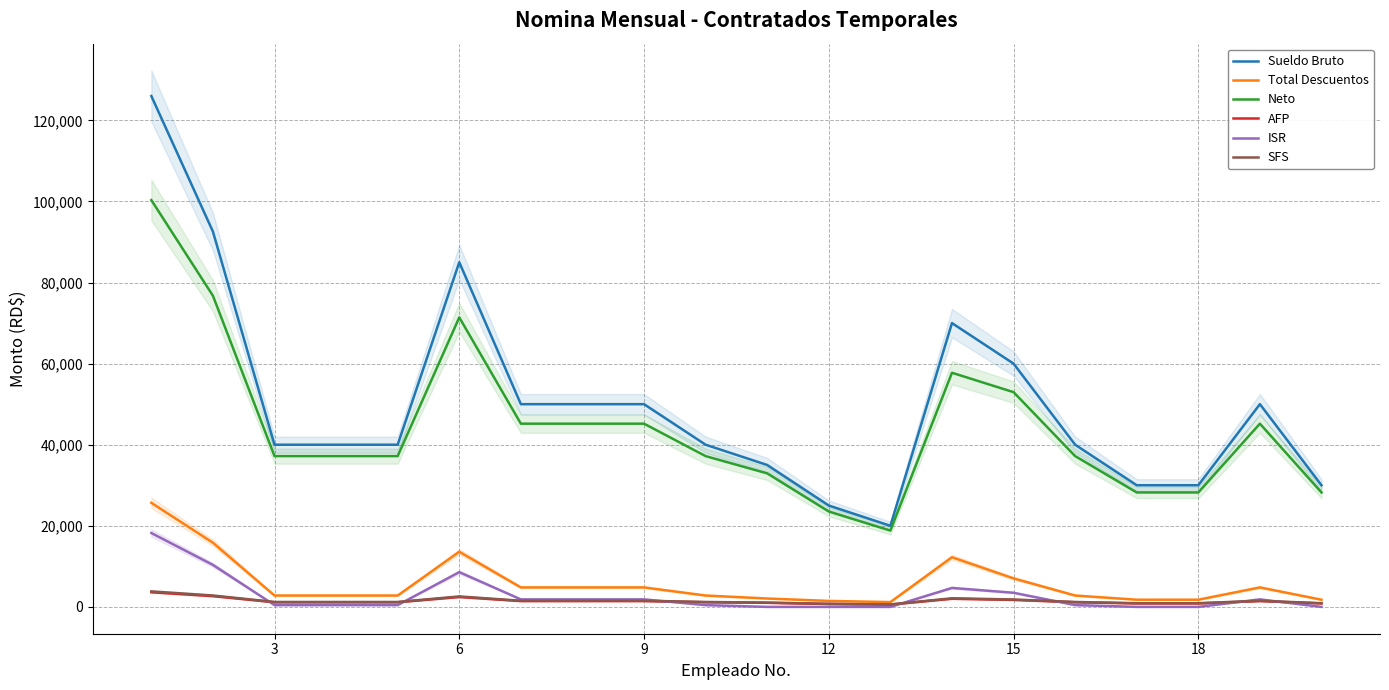

Reading left to right, what are all the values shown in this chart?

Sueldo Bruto: 126000.0	92569.8	40000.0	40000.0	40000.0	85000.0	50000.0	50000.0	50000.0	40000.0	35000.0	25000.0	20000.0	70000.0	60000.0	40000.0	30000.0	30000.0	50000.0	30000.0
Total Descuentos: 25667.9	15828.5	2806.7	2806.7	2806.7	13600.6	4809.0	4809.0	4809.0	2806.7	2068.5	1477.5	1182.0	12250.2	7032.6	2806.7	1773.0	1773.0	4809.0	1773.0
Neto: 100332.1	76741.3	37193.3	37193.3	37193.3	71399.4	45191.0	45191.0	45191.0	37193.3	32931.5	23522.5	18818.0	57749.8	52967.3	37193.3	28227.0	28227.0	45191.0	28227.0
AFP: 3616.2	2656.8	1148.0	1148.0	1148.0	2439.5	1435.0	1435.0	1435.0	1148.0	1004.5	717.5	574.0	2009.0	1722.0	1148.0	861.0	861.0	1435.0	861.0
ISR: 18221.3	10357.7	442.6	442.6	442.6	8577.1	1854.0	1854.0	1854.0	442.6	0.0	0.0	0.0	4682.3	3486.7	442.6	0.0	0.0	1854.0	0.0
SFS: 3830.4	2814.1	1216.0	1216.0	1216.0	2584.0	1520.0	1520.0	1520.0	1216.0	1064.0	760.0	608.0	2128.0	1824.0	1216.0	912.0	912.0	1520.0	912.0